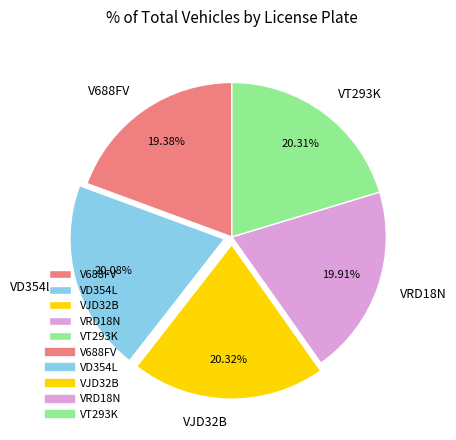

How many segments does this pie chart have?

5